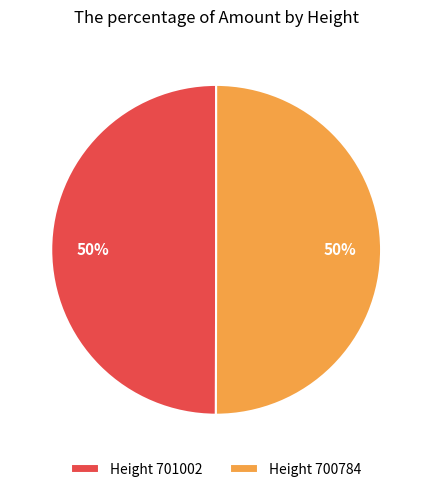

Is it true that Height 700784 is 63% of the pie?

False